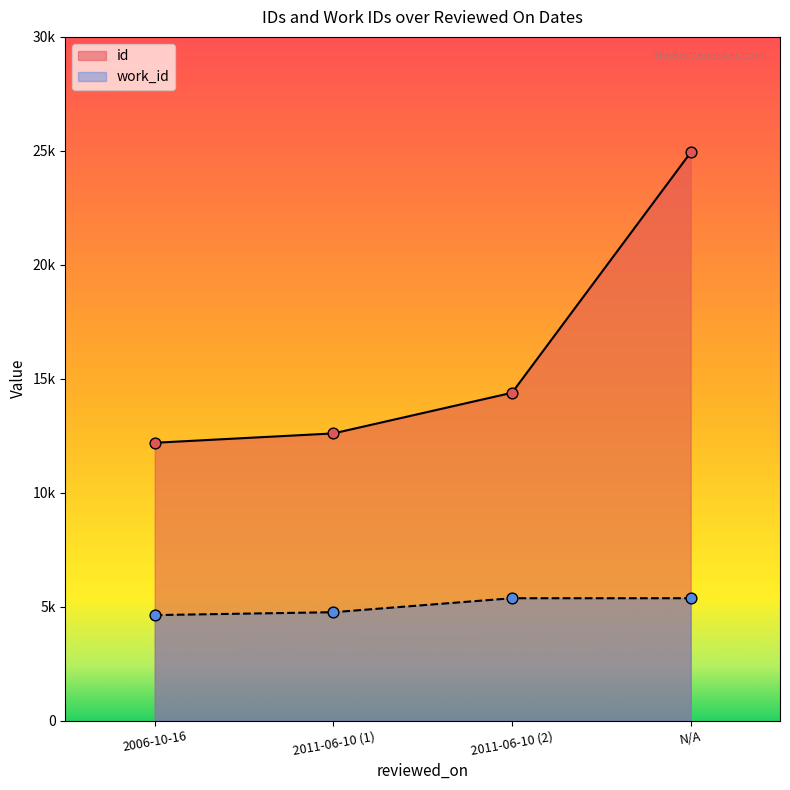

Which series has the largest Y range (max minus min)?

id